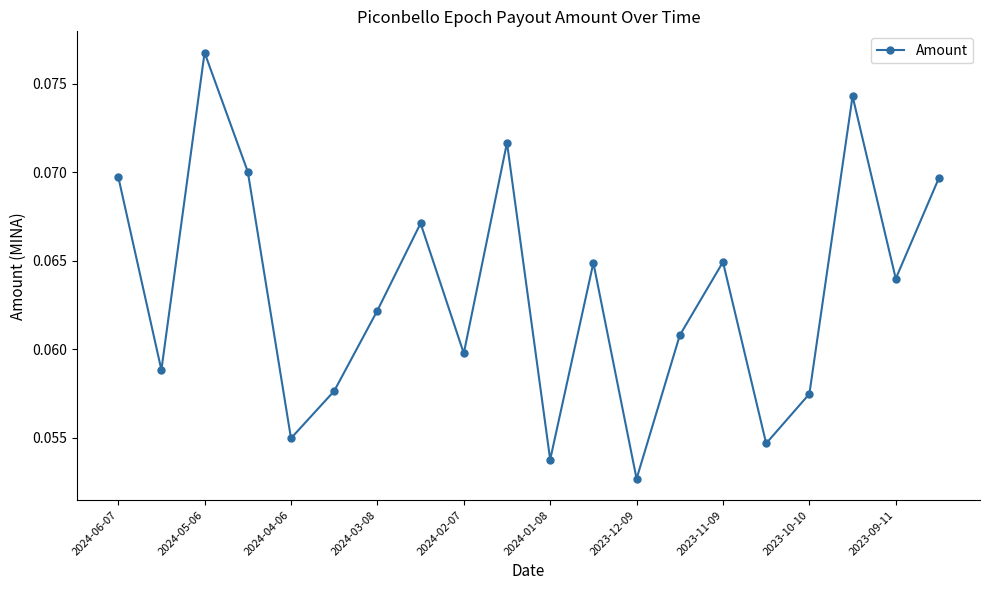

Count the values in the range 0 to 1.

20